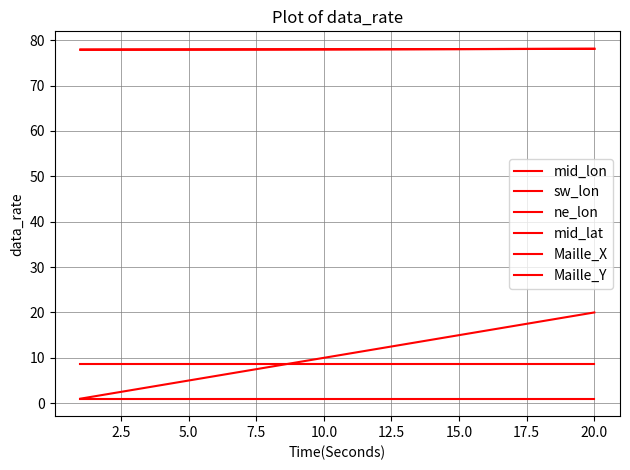

Is this an area chart (filled region under the line)?

No